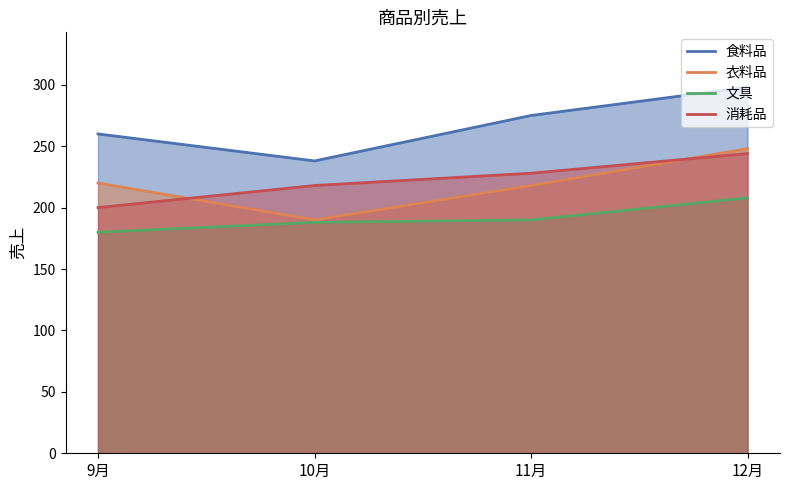

List the labels in order of 消耗品 value, largest first.

12月, 11月, 10月, 9月